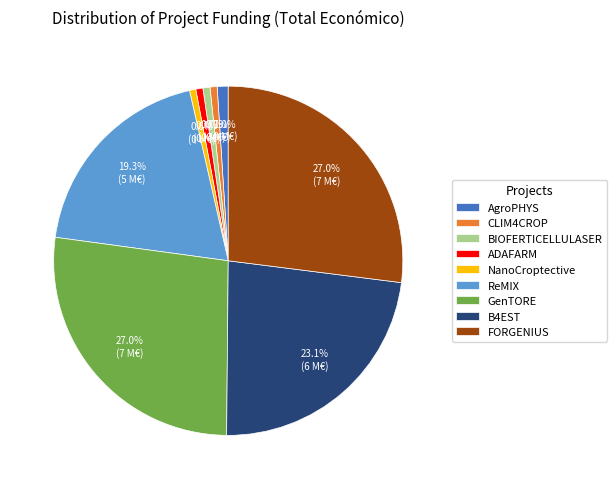

Is there any slice that represents more than half of the pie?

No